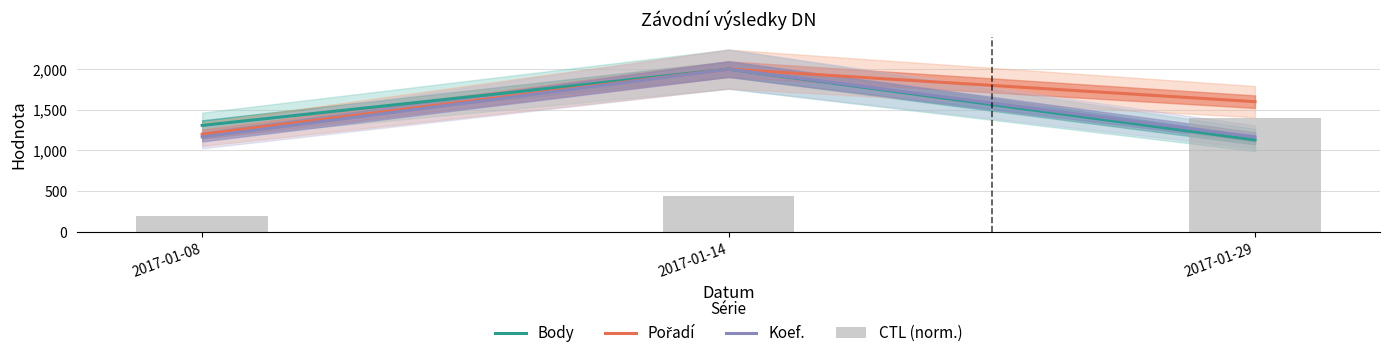

Which series has the largest total across all categories?

Pořadí